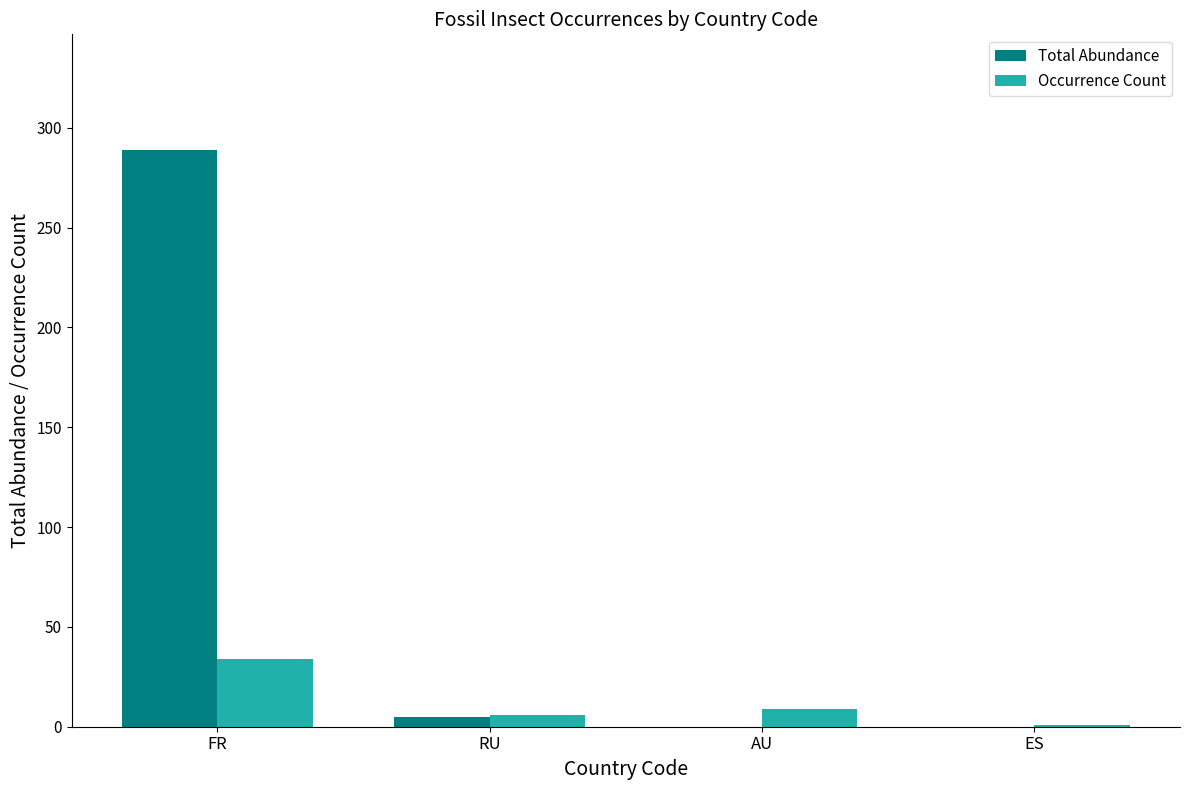

Which label corresponds to the largest value in the chart?

FR